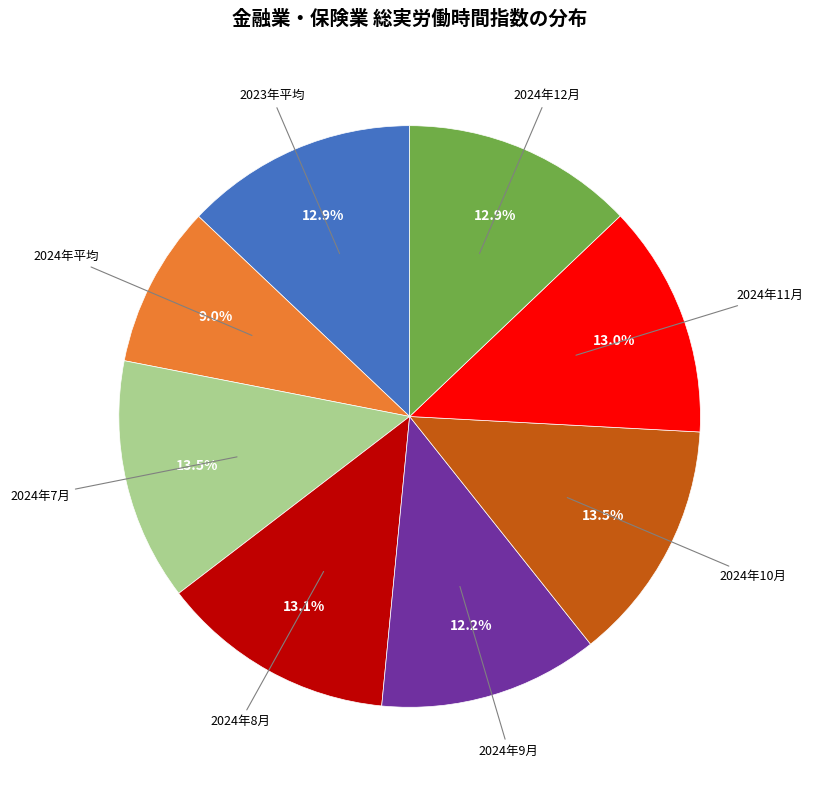

Is there any slice that represents more than half of the pie?

No